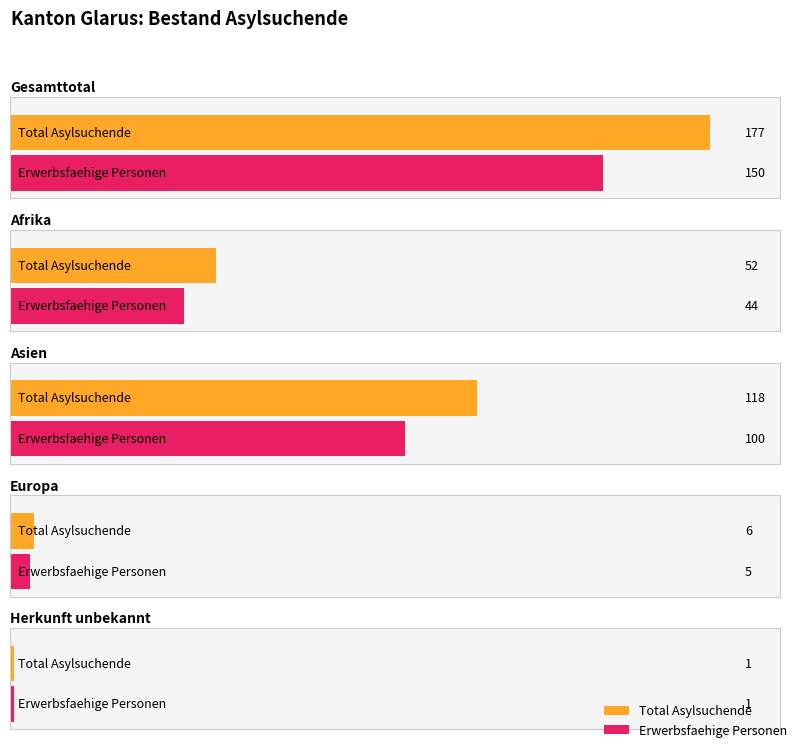

Between Asien and Herkunft unbekannt, which is larger?

Asien